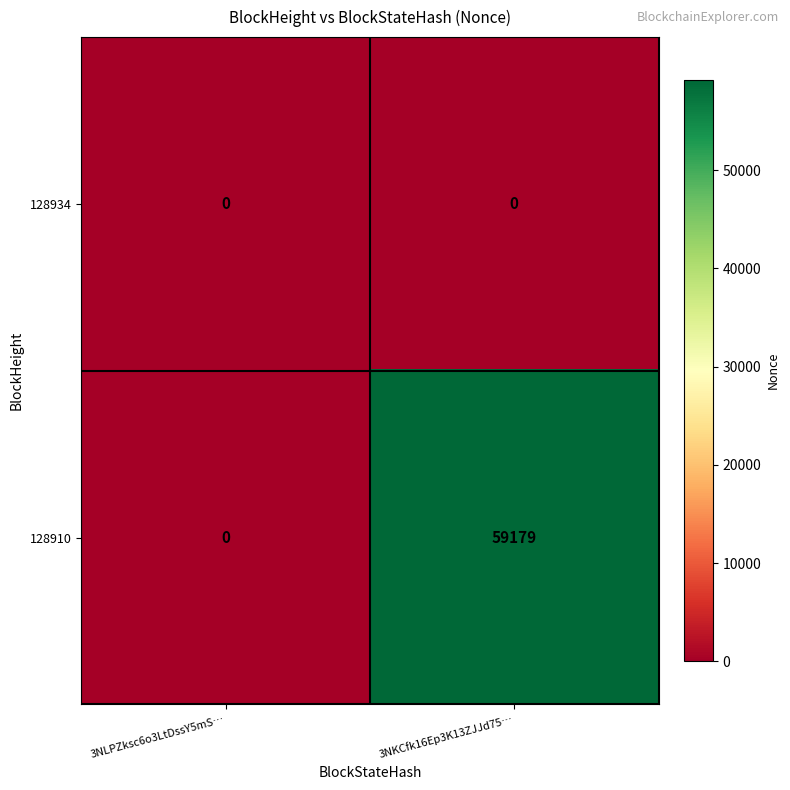

The value of 128910 at 3NKCfk16Ep3K13ZJJd75… is 84875. True or false?

False